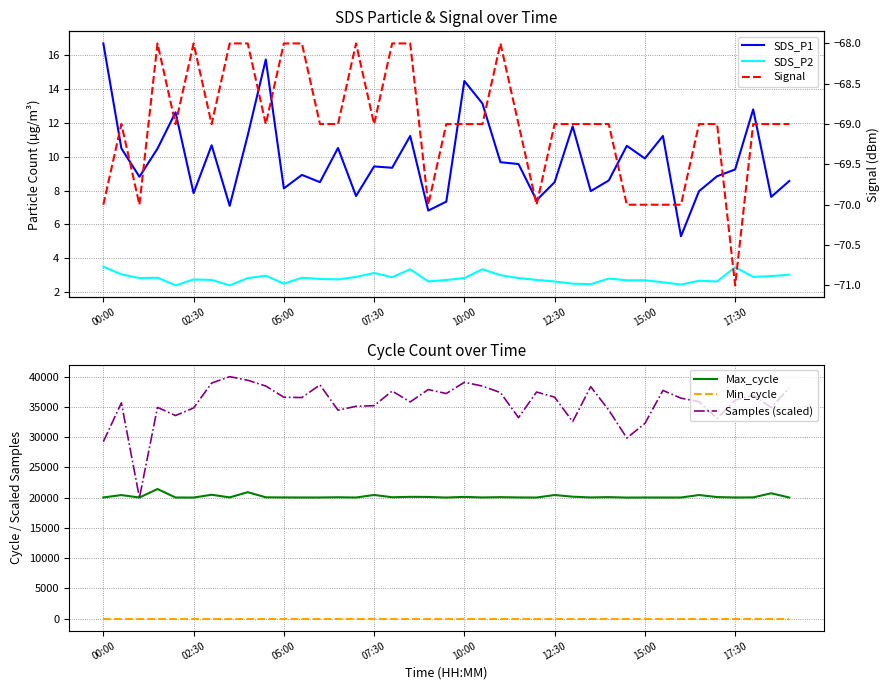

What is the difference between the maximum and minimum values in the Max_cycle series?

1410.0